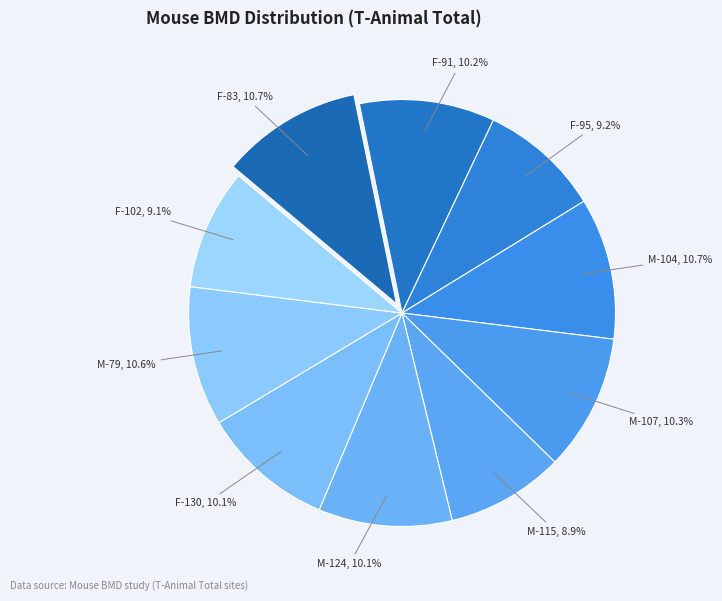

Is there any slice that represents more than half of the pie?

No